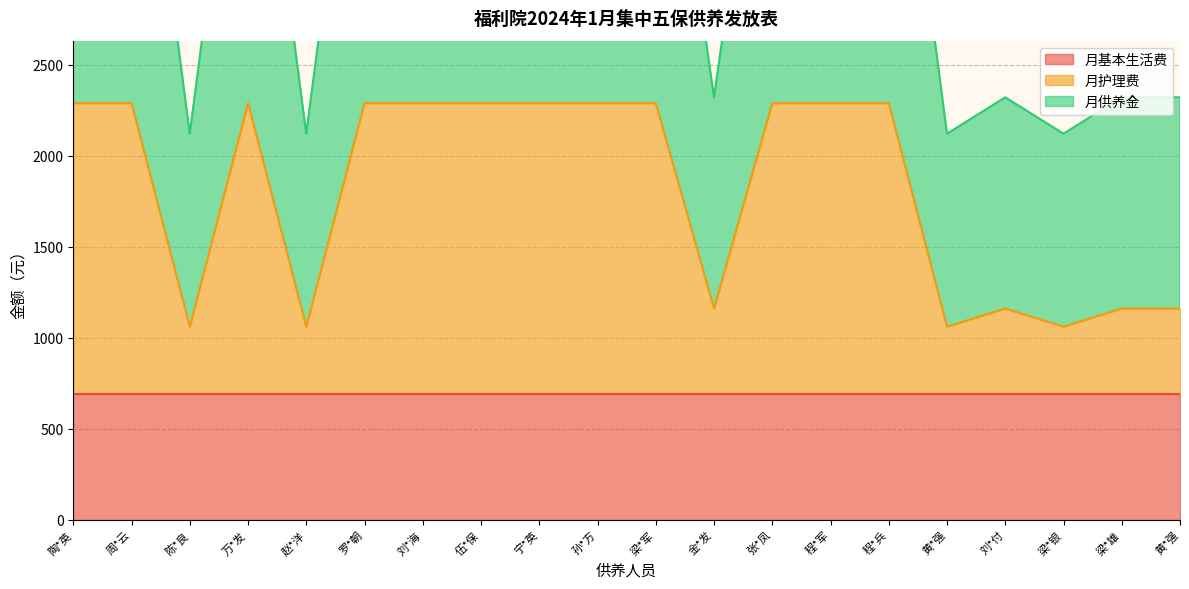

Rank the categories by 月供养金 value from highest to lowest.

陶*英, 周*云, 万*发, 罗*朝, 刘*海, 伍*保, 宁*英, 孙*方, 梁*军, 张*凤, 程*军, 程*兵, 金*发, 刘*付, 梁*雄, 黄*强, 陈*良, 赵*洋, 黄*强, 梁*银